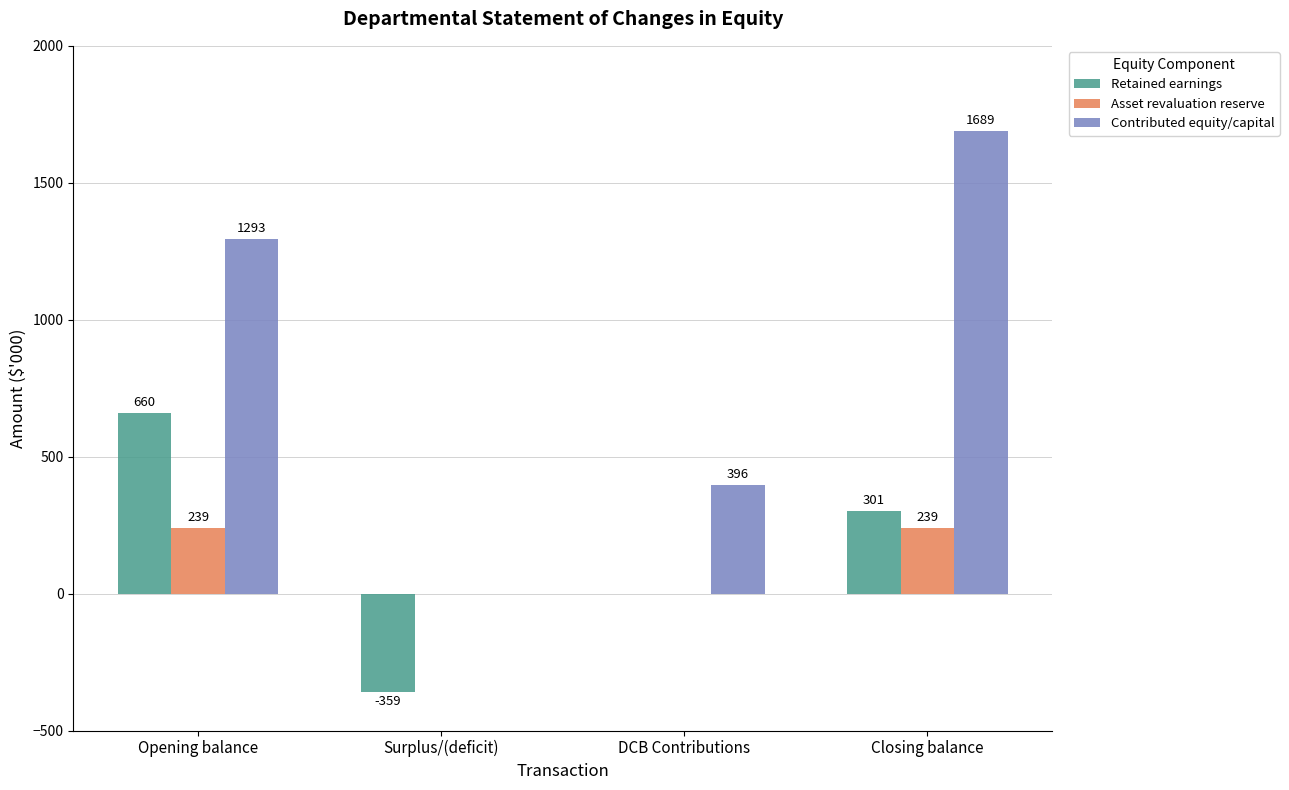

Between Surplus/(deficit) and Closing balance, which series saw the biggest shift?

Contributed equity/capital